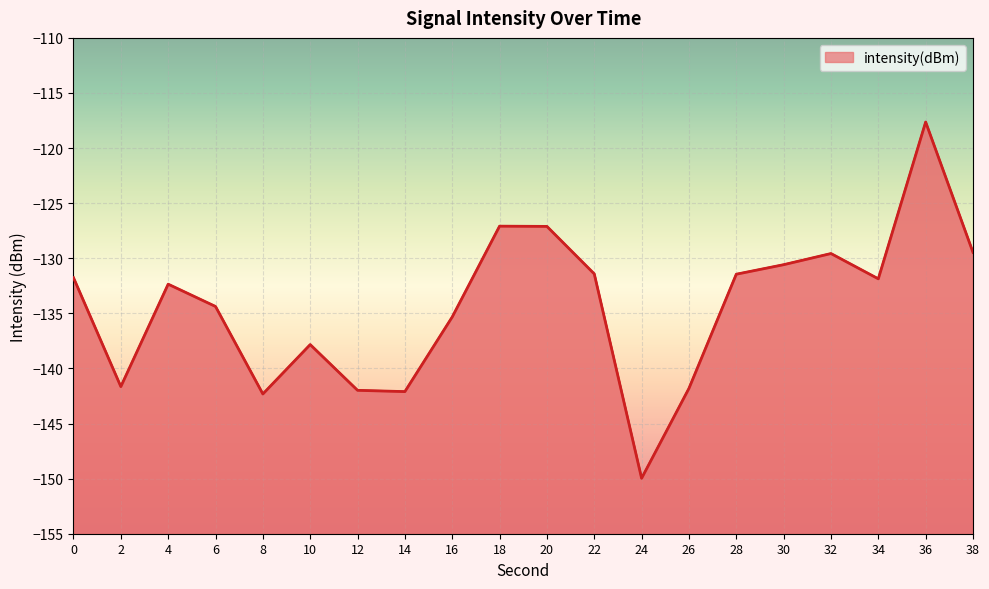

True or false: the data shows -137.8 at 10.

True